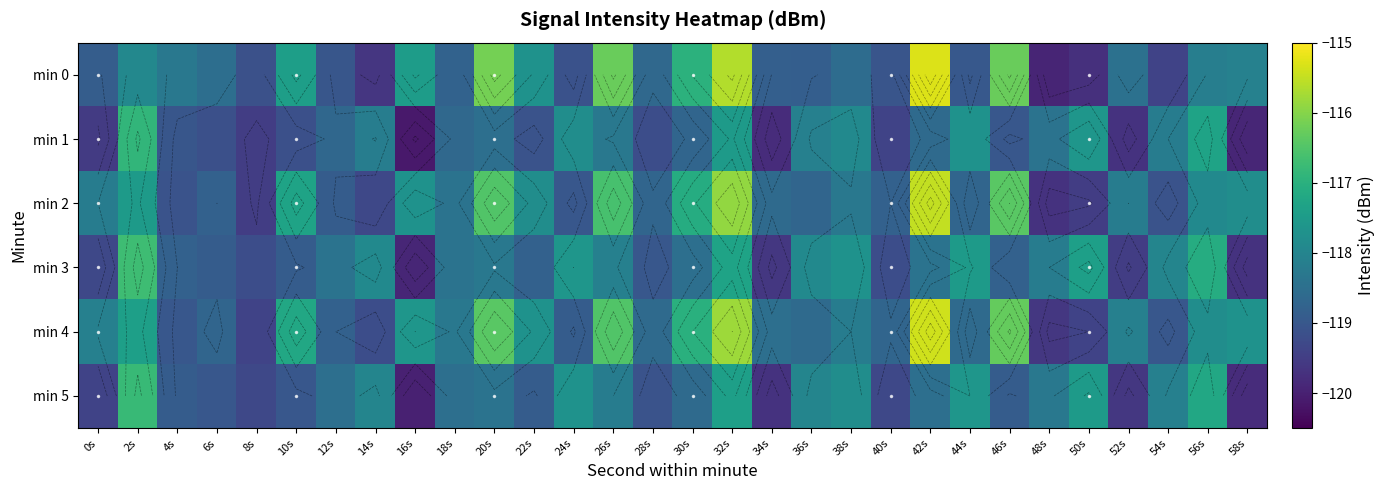

Is the value of min 4 at 42s greater than the value of min 0 at 28s?

Yes